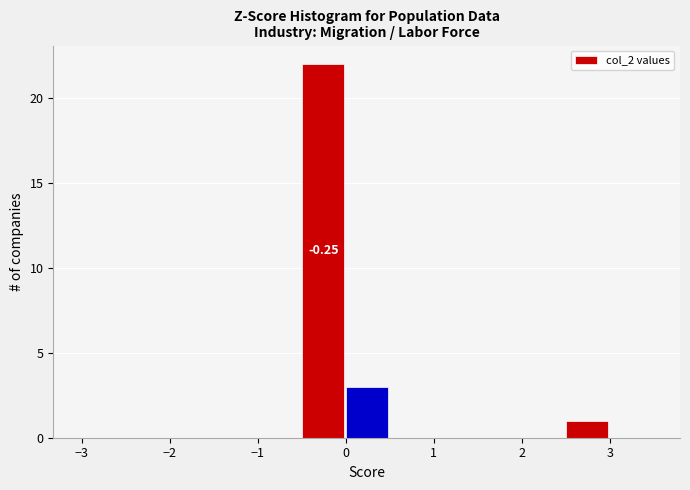

Which range on the x-axis has the tallest bar?

-0.5 to 0.0